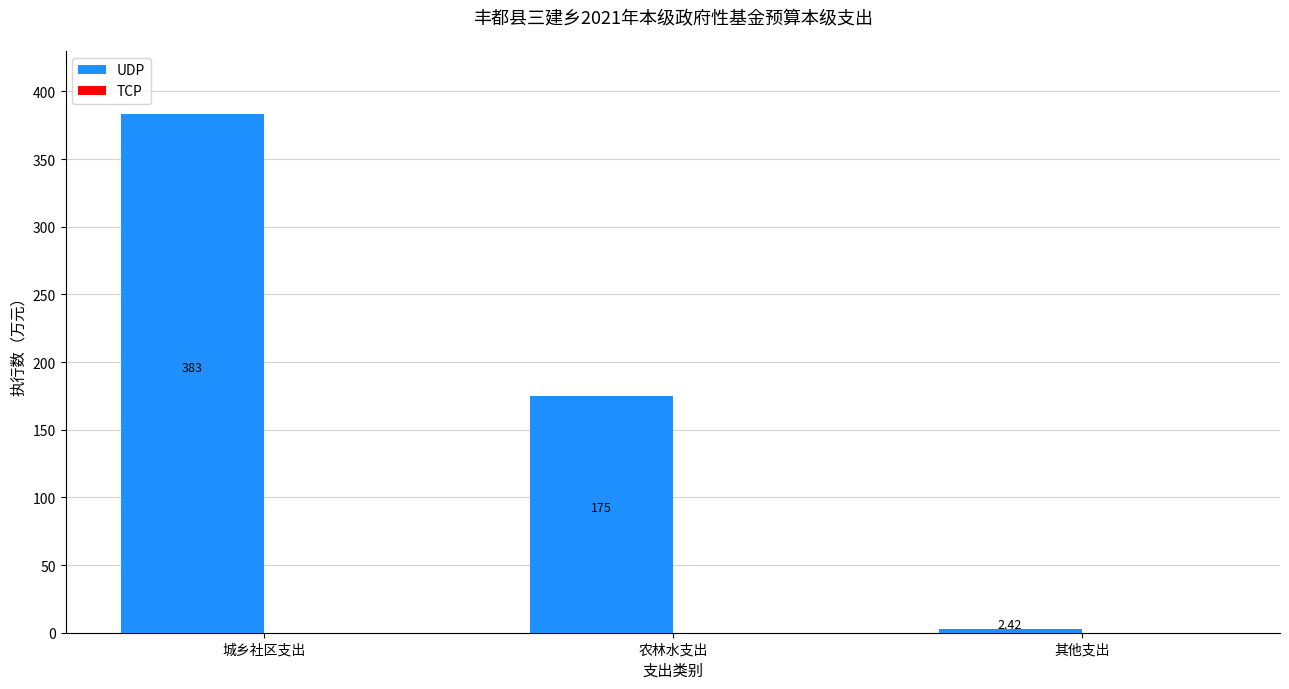

At which label is the value closest to 192?

农林水支出